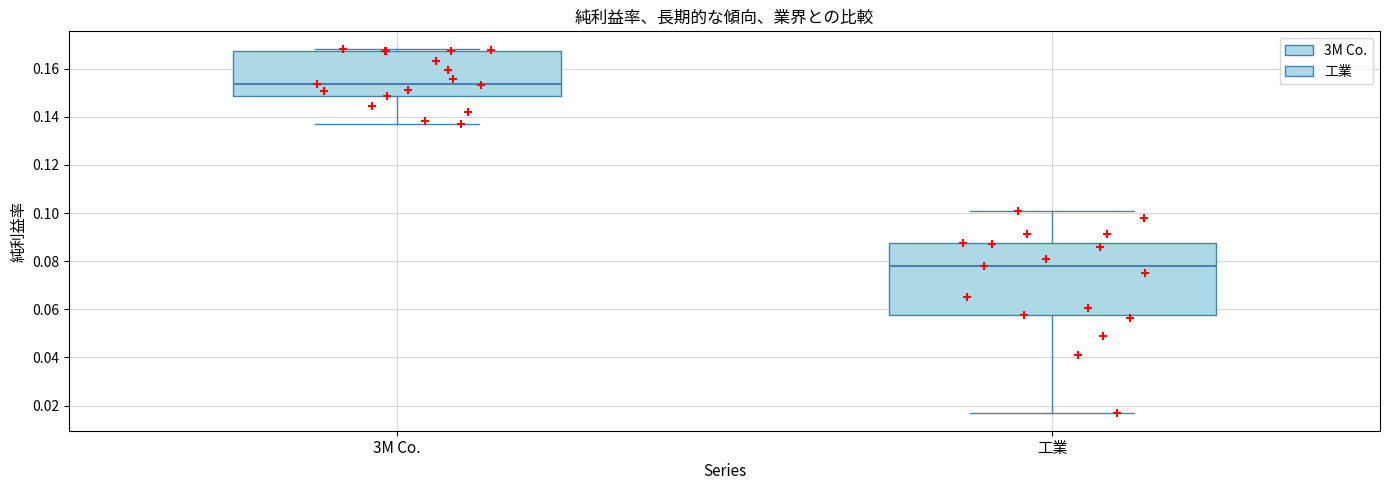

Reading left to right, transcribe this box plot: for each box, give where its median line is, the range the box spans, and where its two whiskers end, as read against the y-axis. The values are not printed on the chart, so give them approximately, as read against the axis.

3M Co.: median 0.154, box 0.148 to 0.168, whiskers 0.136 to 0.168 (just above the box's upper edge)
工業: median 0.078, box 0.058 to 0.088, whiskers 0.018 to 0.100